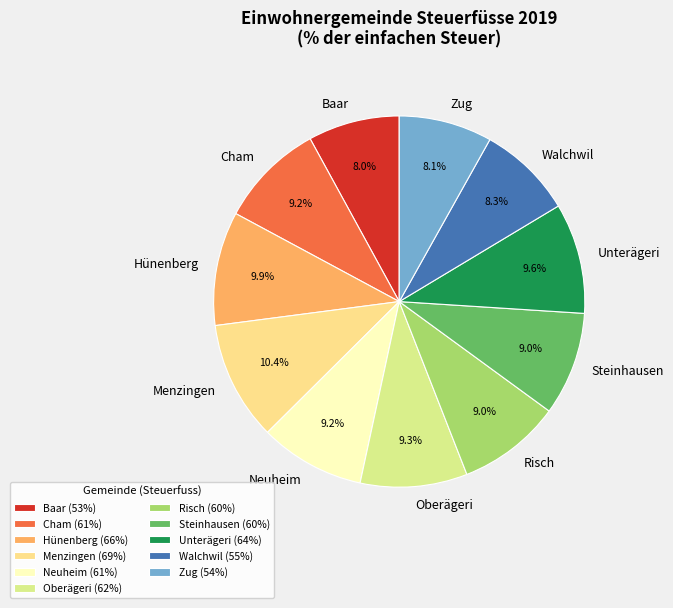

How many slices are in this pie chart?

11